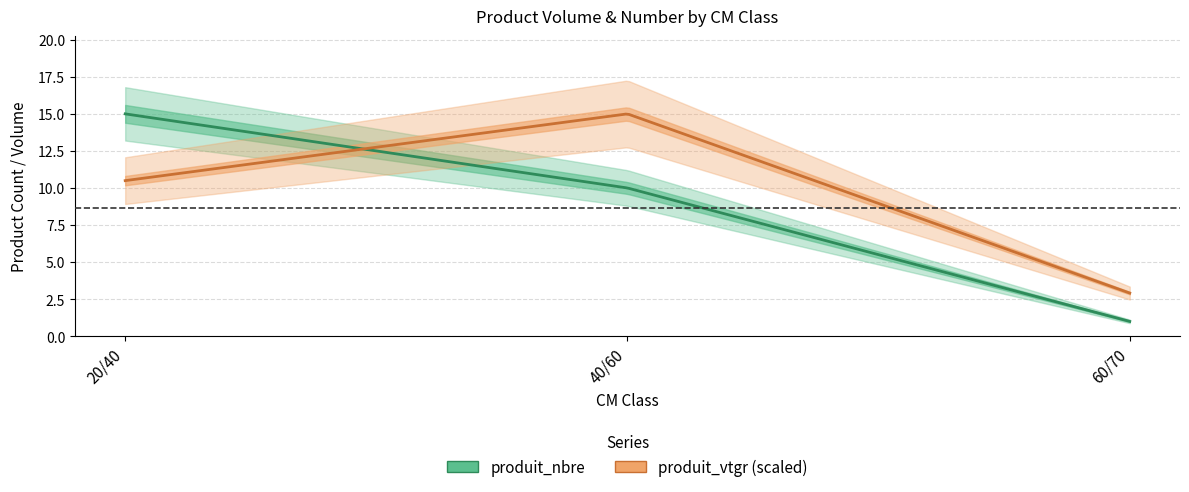

What is the label of the 2nd point from the left?

40/60